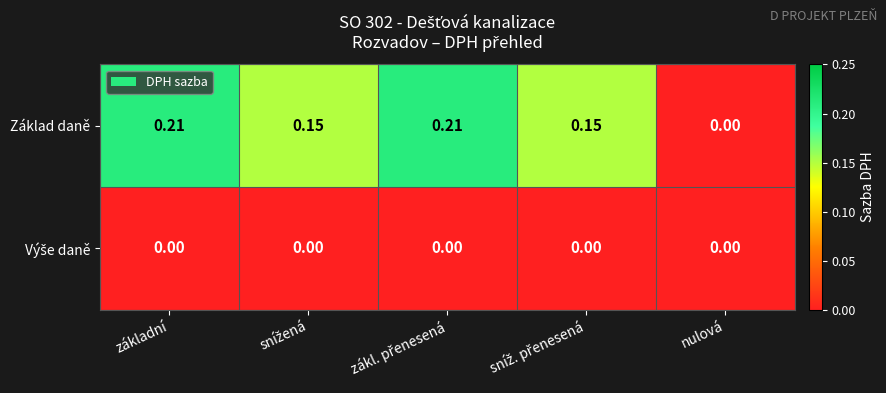

Which series has the largest range (max minus min)?

Základ daně